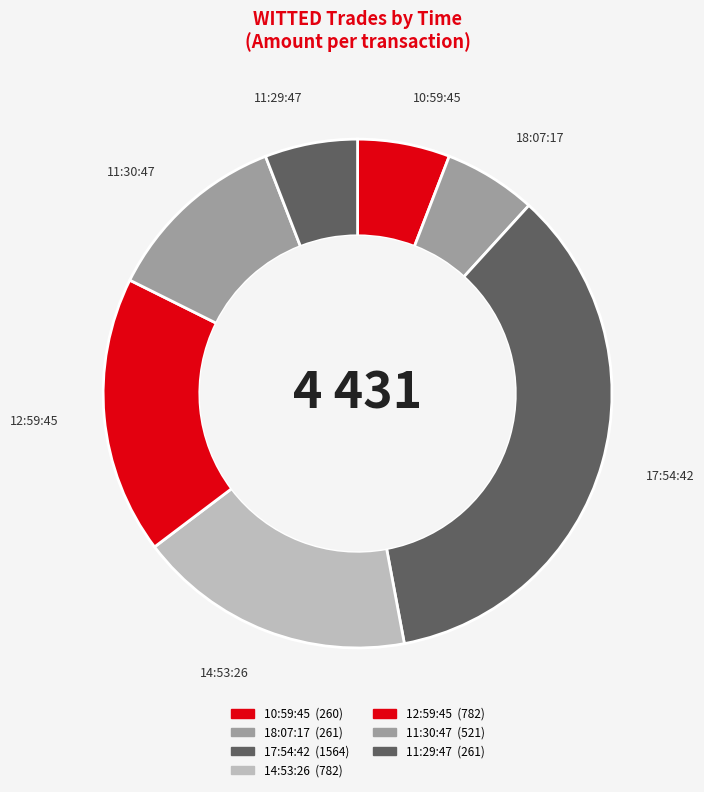

Does 17:54:42 account for over 50% of the chart?

No